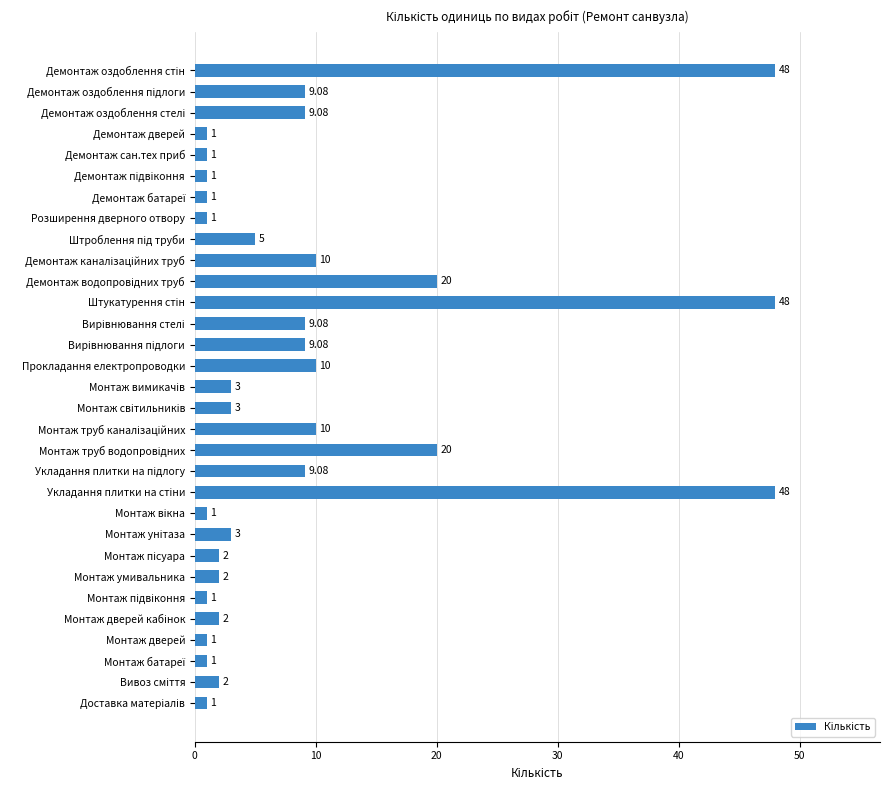

What is the label of the 15th bar from the top?

Прокладання електропроводки